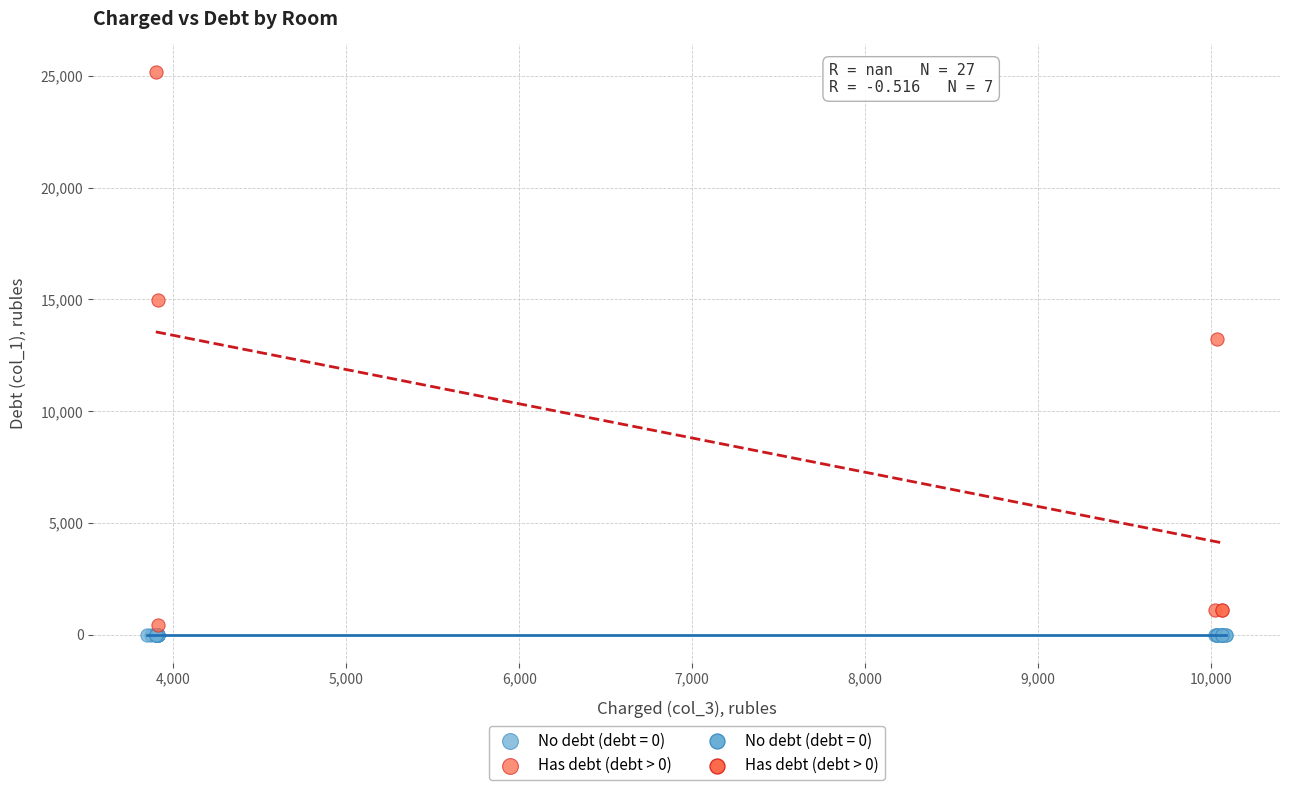

Which series contains the highest Y value?

Has debt (debt > 0)